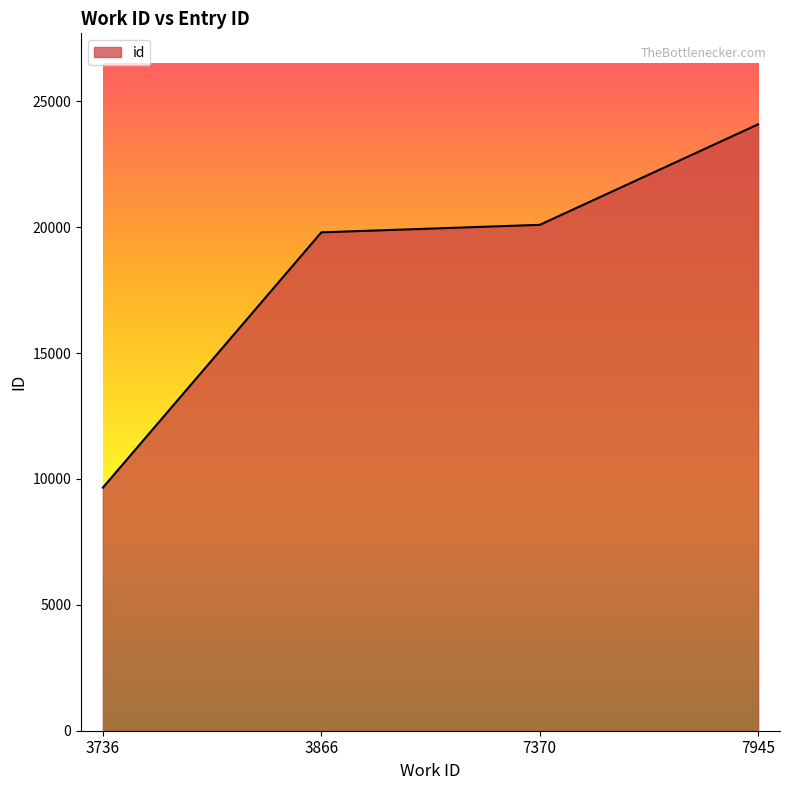

What is the difference between the maximum and minimum values?

14429